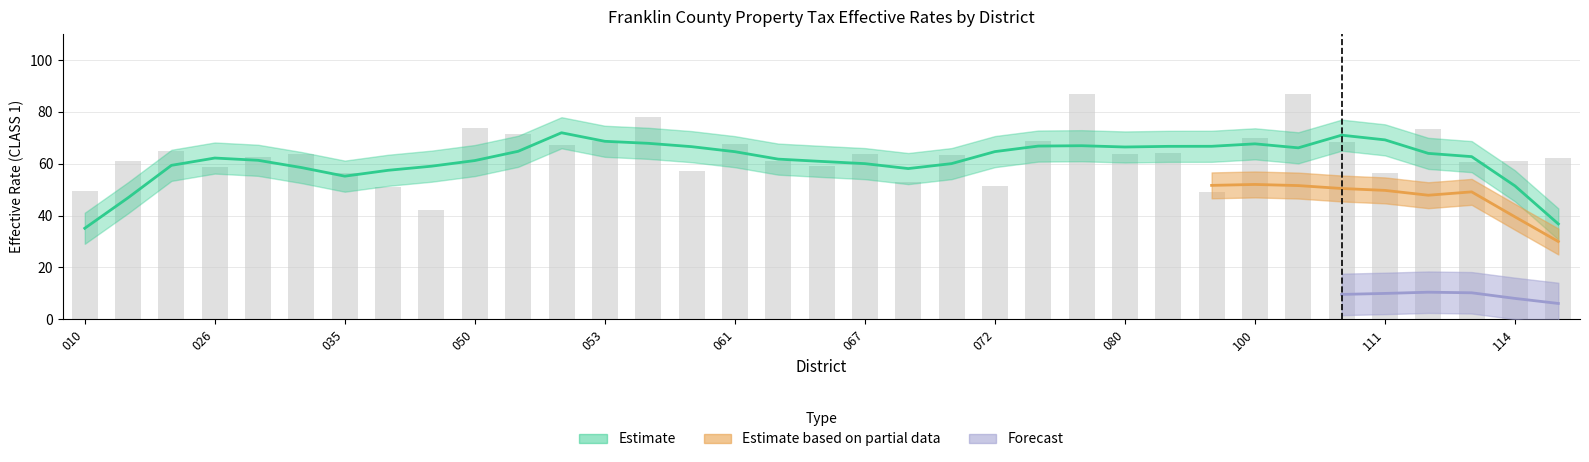

What is the maximum value shown in the chart?

87.0